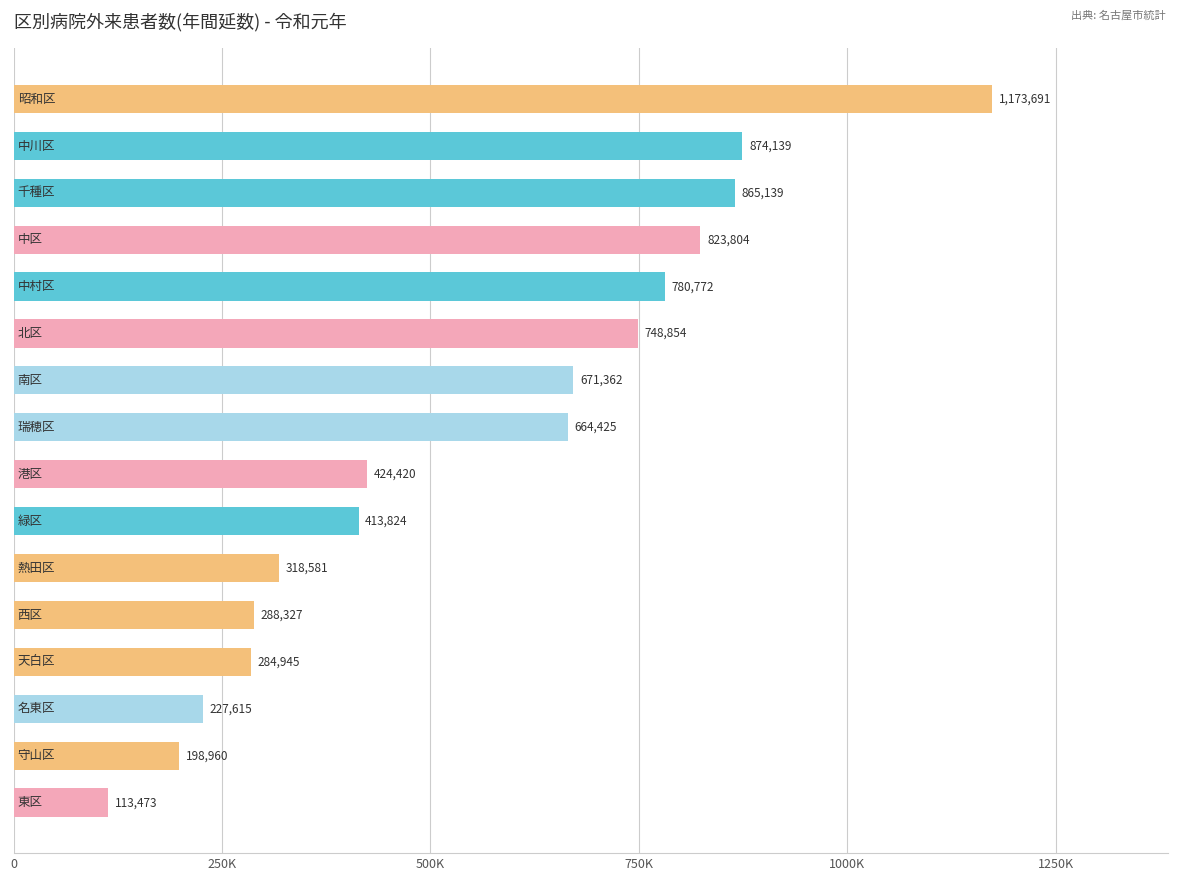

What is the average value?

554521